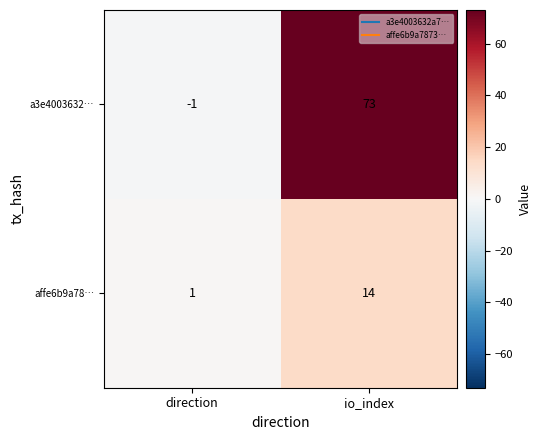

What is the sum of the a3e4003632… values at direction and io_index?

72